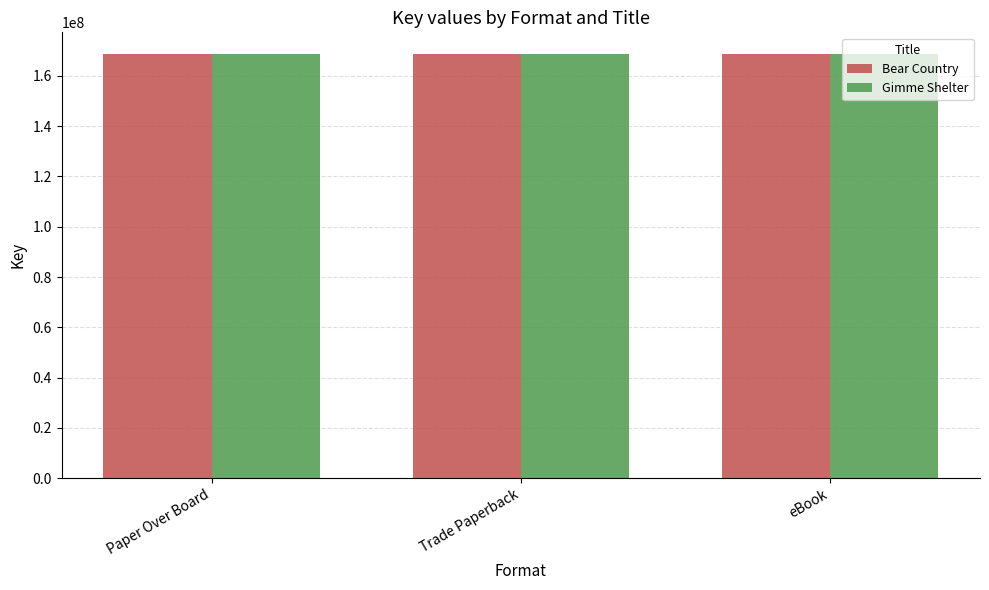

What is the total value across all series at Trade Paperback?

337720292